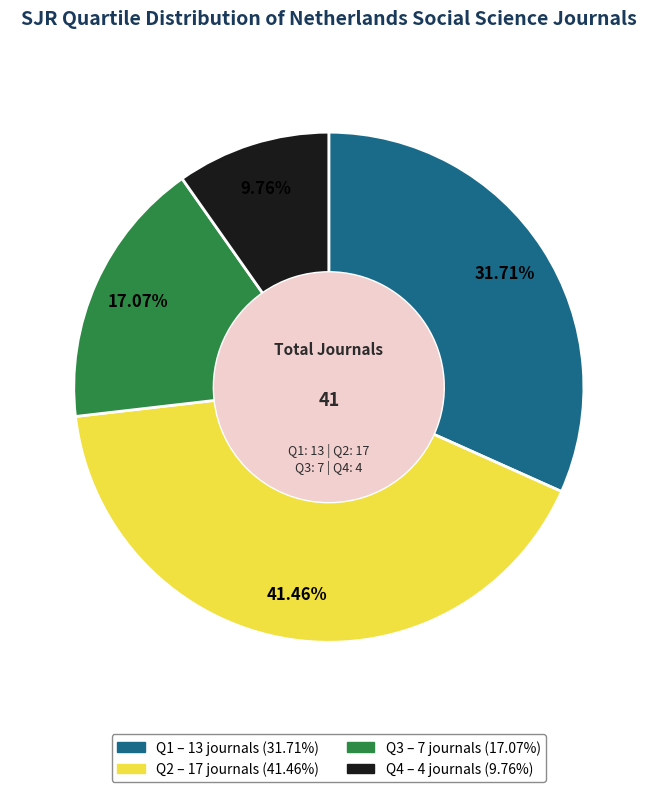

Approximately how many times larger is the value at Q1 compared to Q4?

3.2